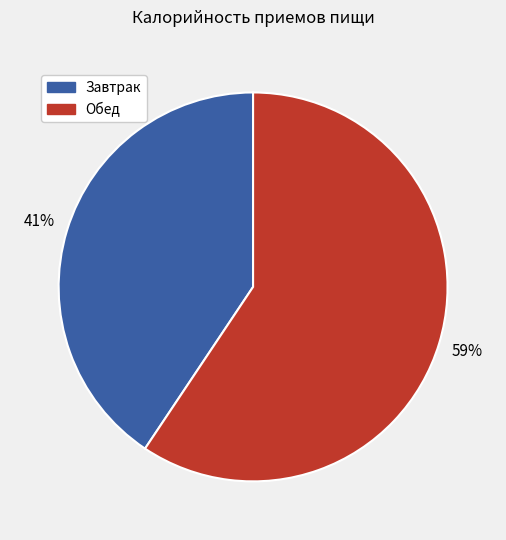

To the nearest percent, what percentage of the pie is Обед?

59%